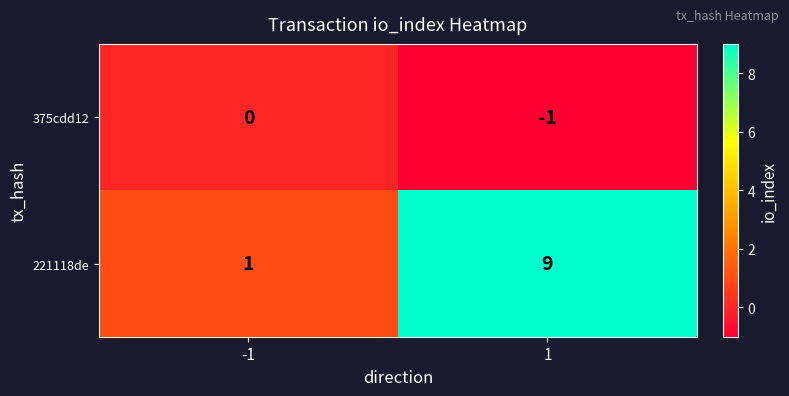

Between -1 and 1, which series saw the biggest shift?

221118de